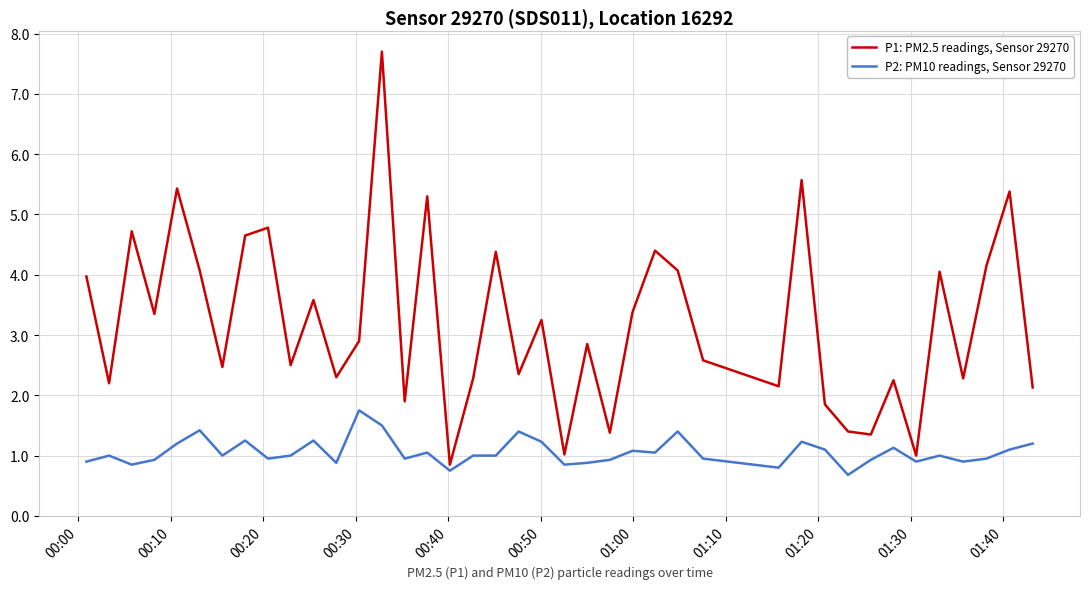

Rank the series by their average value, from highest to lowest.

P1: PM2.5 readings, Sensor 29270, P2: PM10 readings, Sensor 29270